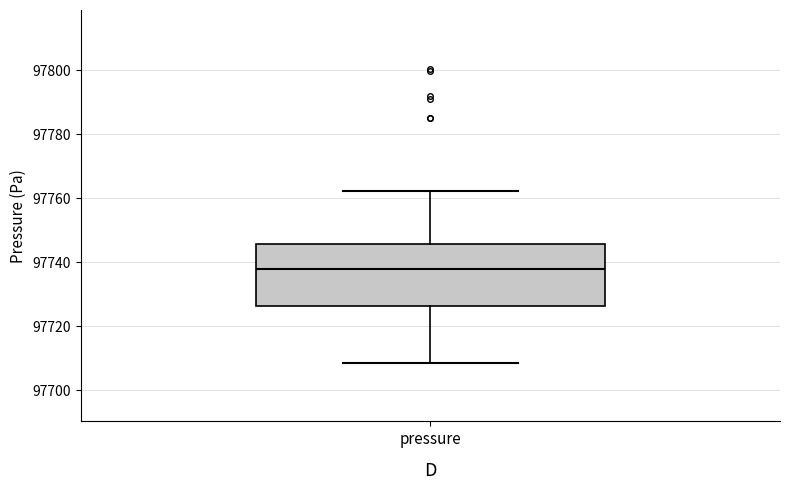

Where does the lower whisker of the box for pressure end on the y-axis? The values are not printed on the chart, so give them approximately, as read against the axis.

97708